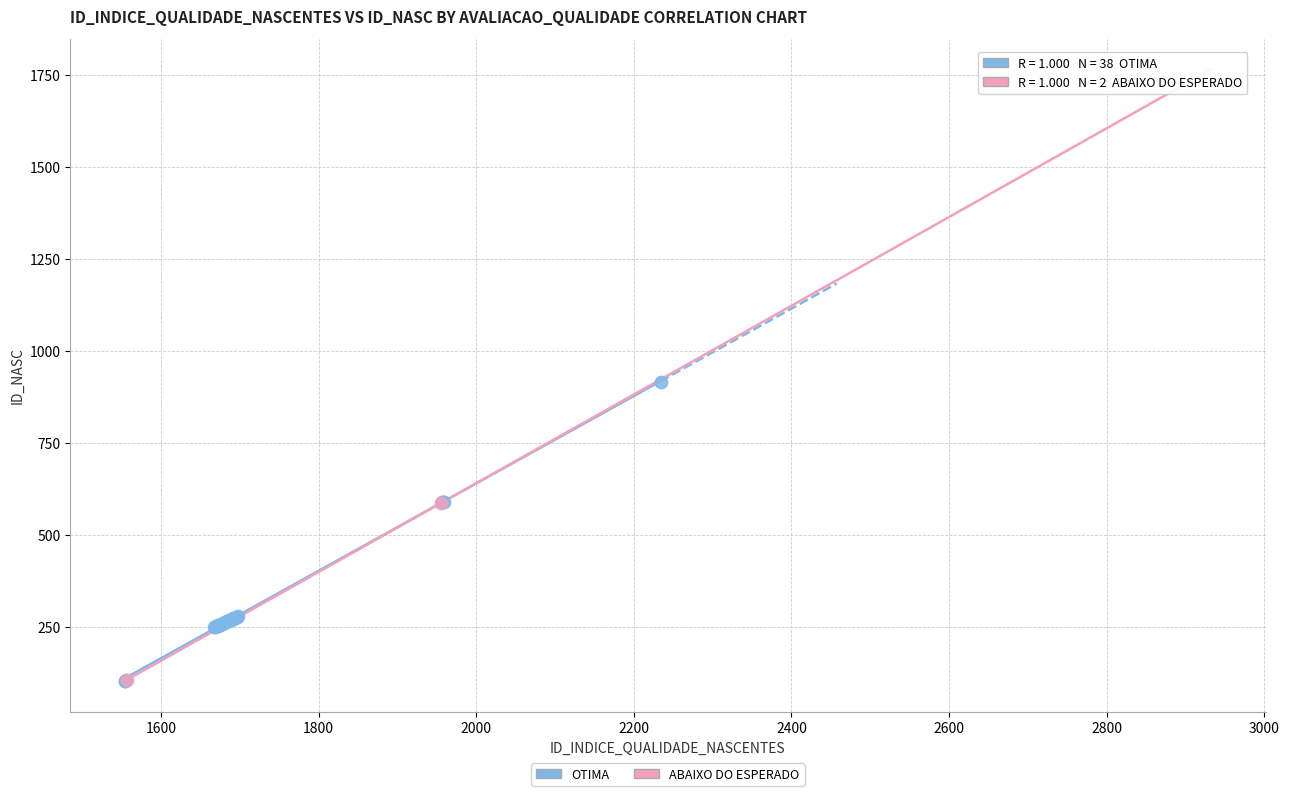

What are all the series names shown in the legend?

OTIMA, ABAIXO DO ESPERADO